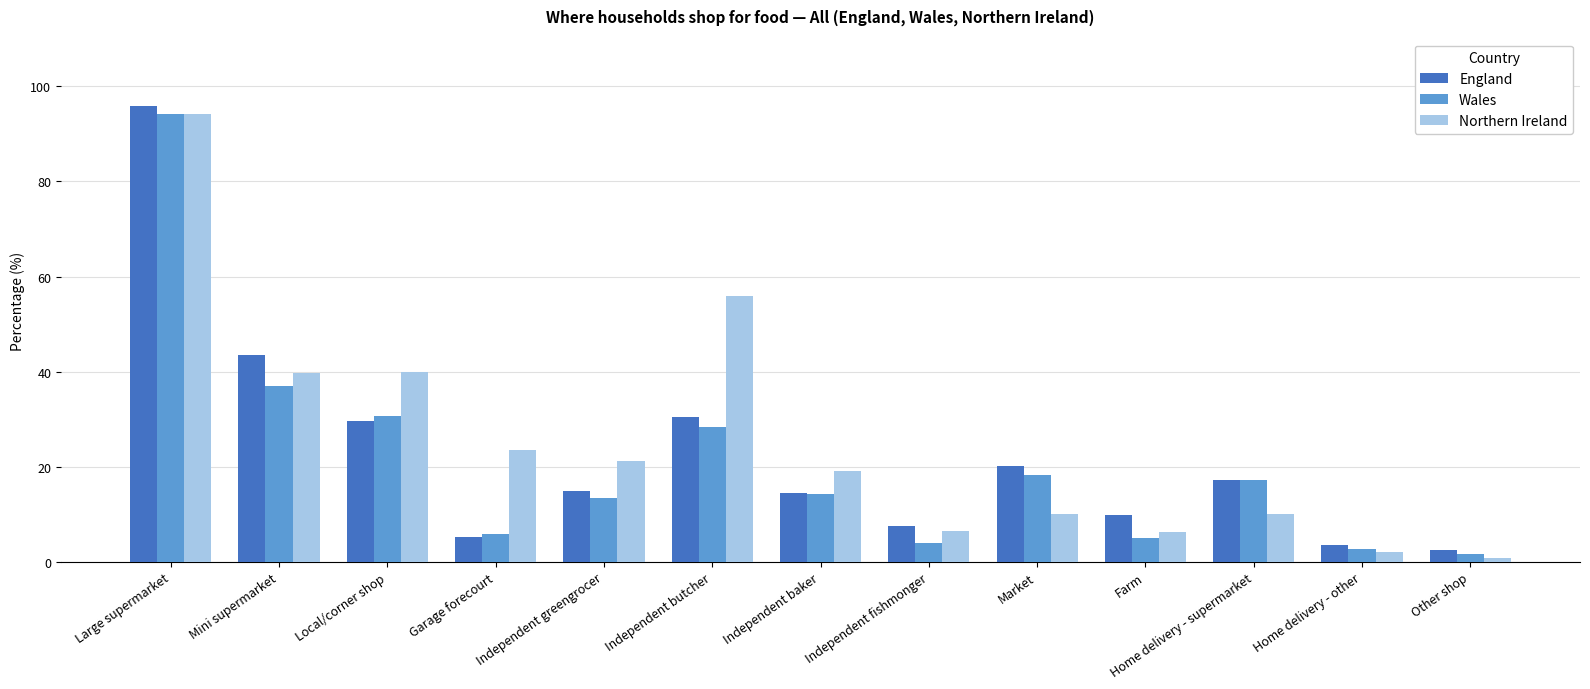

Which series has the largest total across all categories?

Northern Ireland